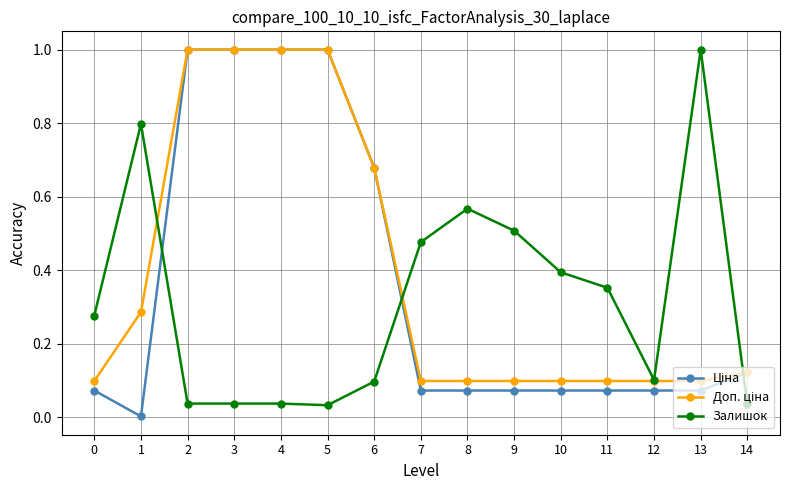

Count the number of data series in this chart.

3